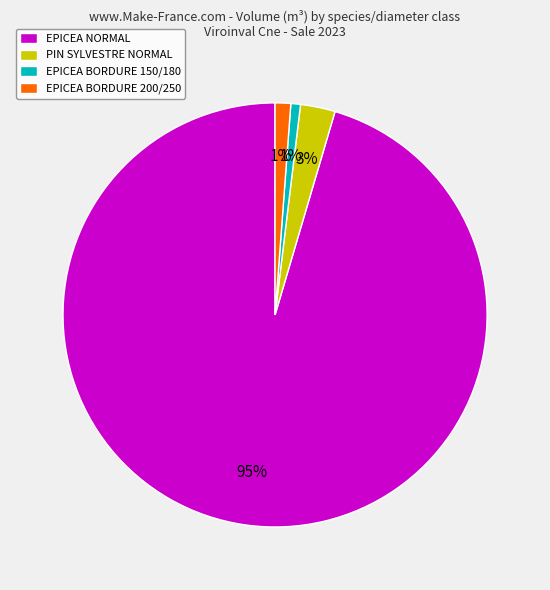

To the nearest percent, what is the difference between the EPICEA BORDURE 150/180 and PIN SYLVESTRE NORMAL slice percentages?

2%